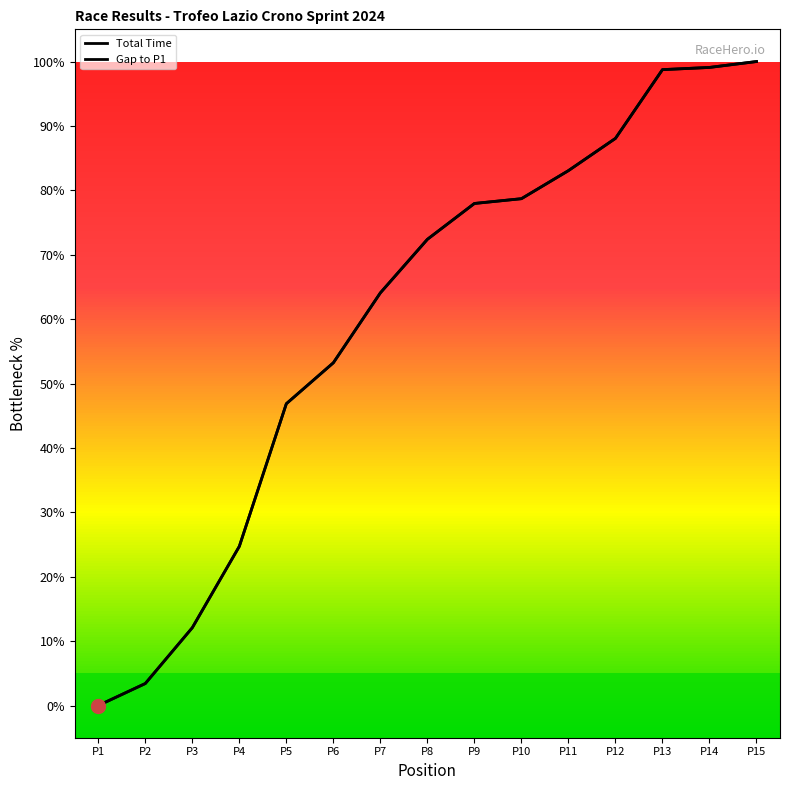

Does the chart have visible grid lines?

No